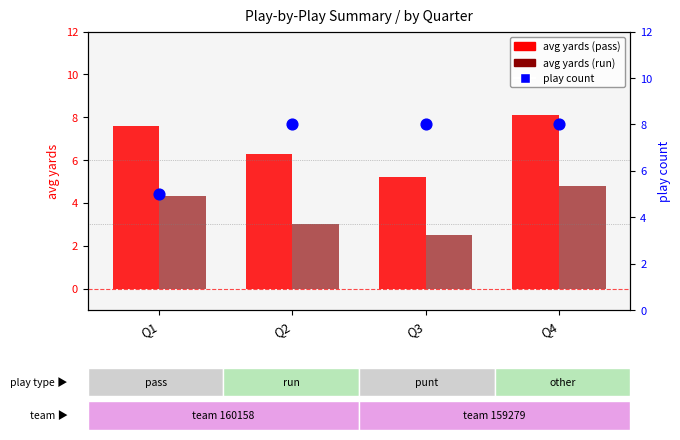

Which series has the largest Y range (max minus min)?

play count